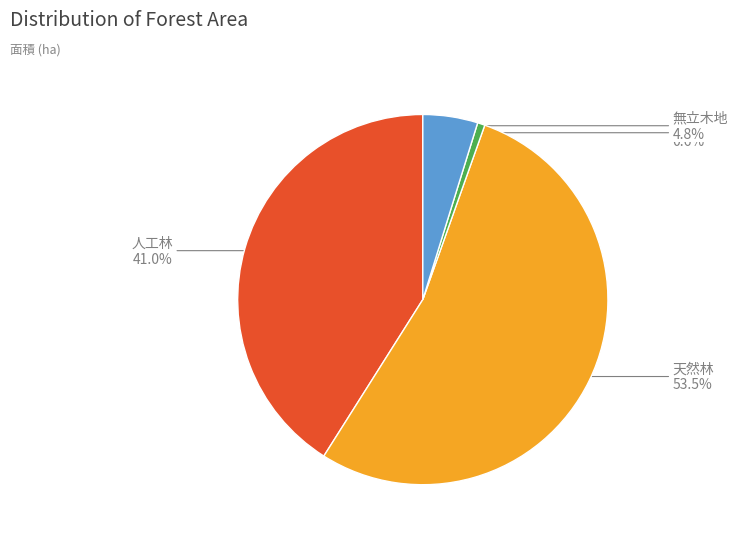

Is there any slice that represents more than half of the pie?

Yes